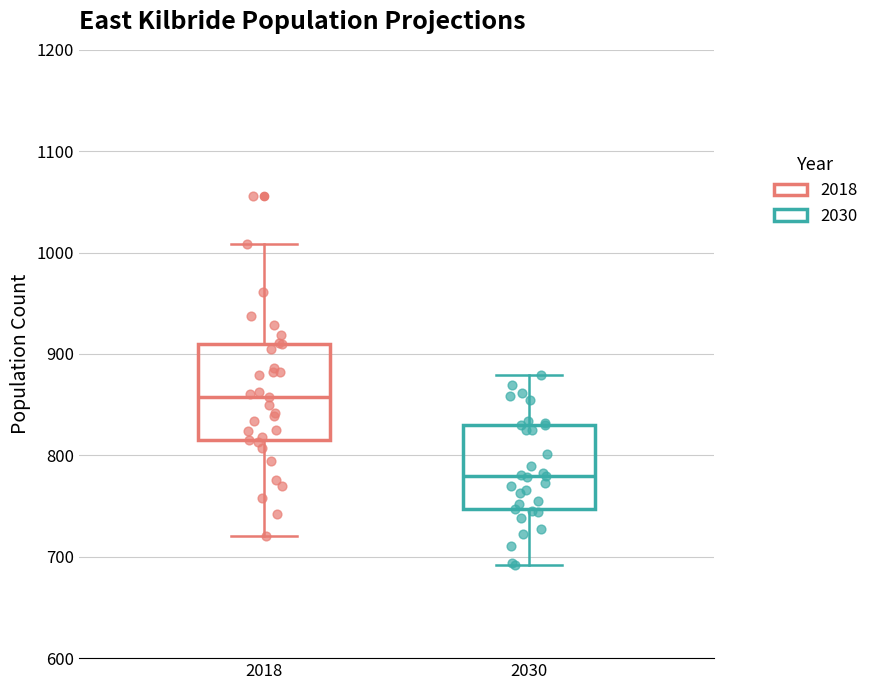

Reading left to right, transcribe this box plot: for each box, give where its median line is, the range the box spans, and where its two whiskers end, as read against the y-axis. The values are not printed on the chart, so give them approximately, as read against the axis.

2018: median 860, box 820 to 910, whiskers 720 to 1010
2030: median 780, box 750 to 830, whiskers 690 to 880